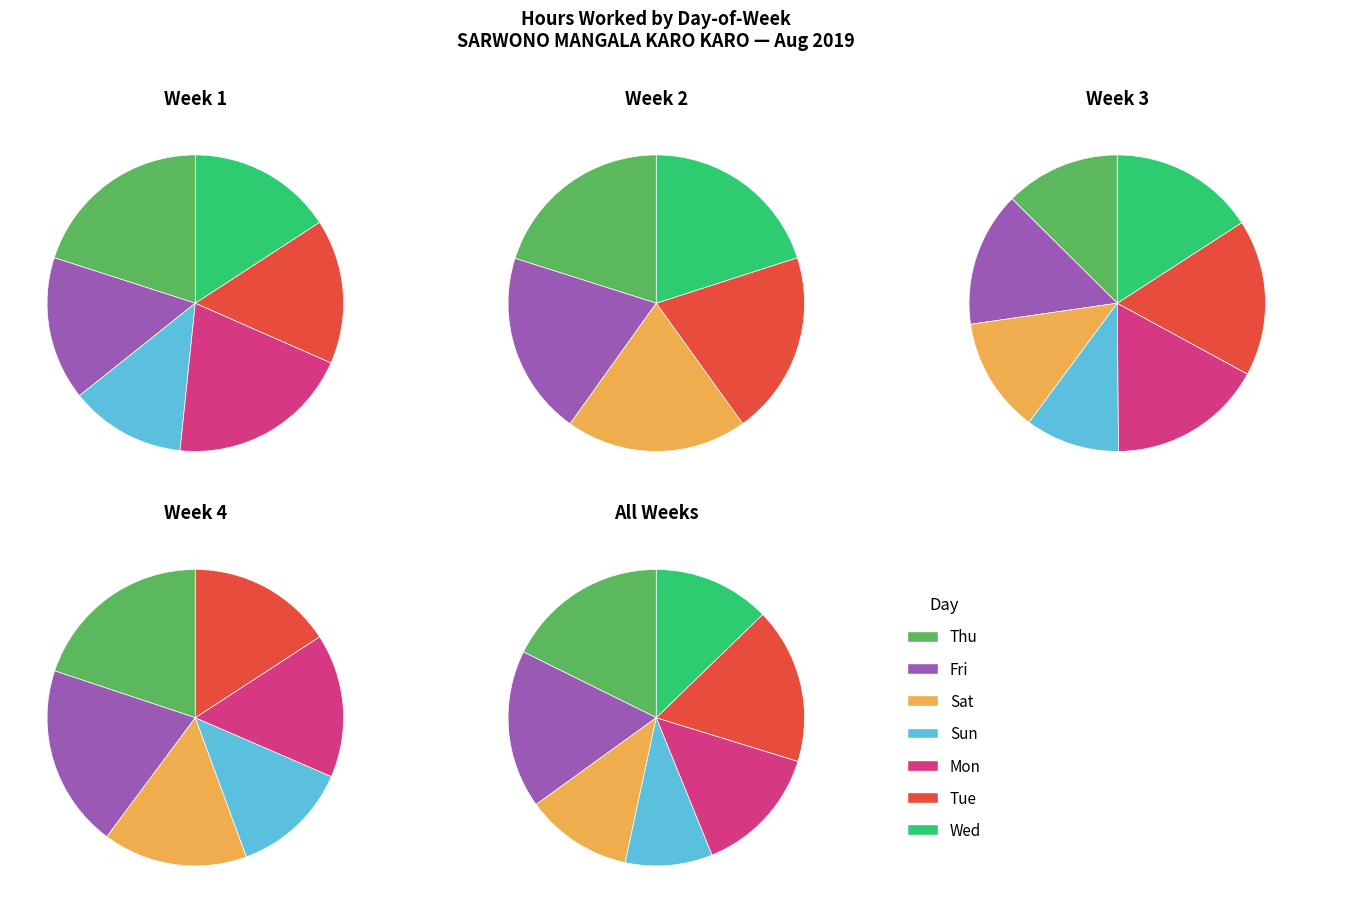

What portion of the pie excludes Mon?

79.9%